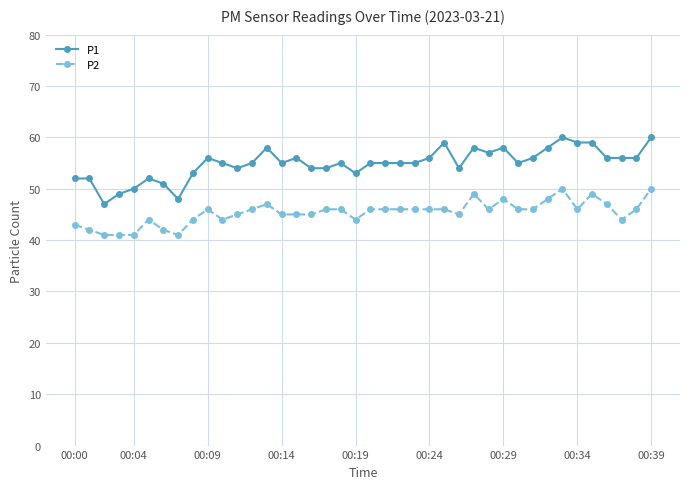

What is the difference between the maximum and minimum values in the P2 series?

9